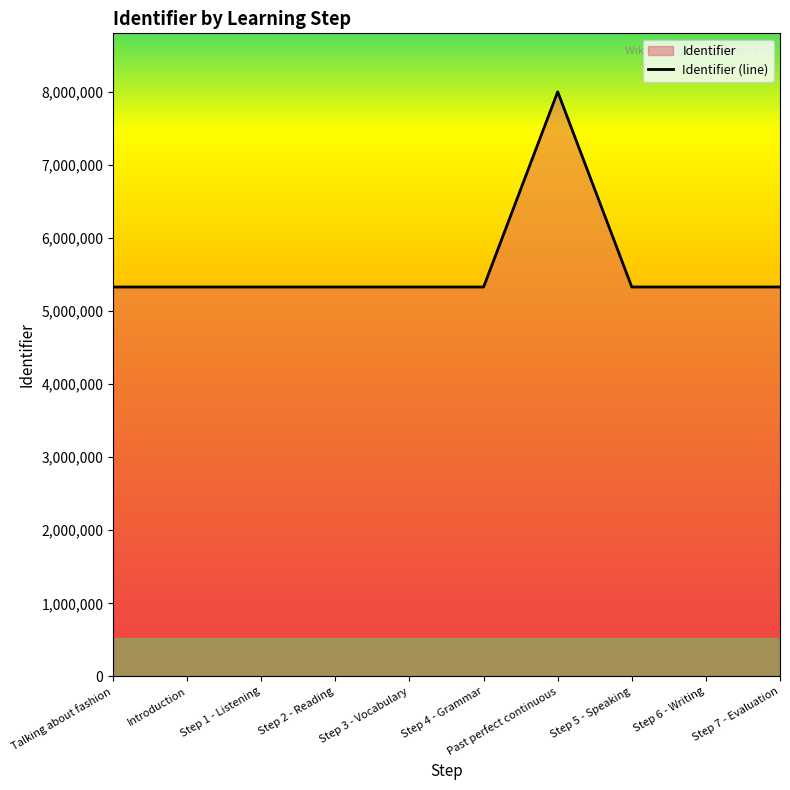

True or false: there are more than 1 points higher than both neighbors.

False